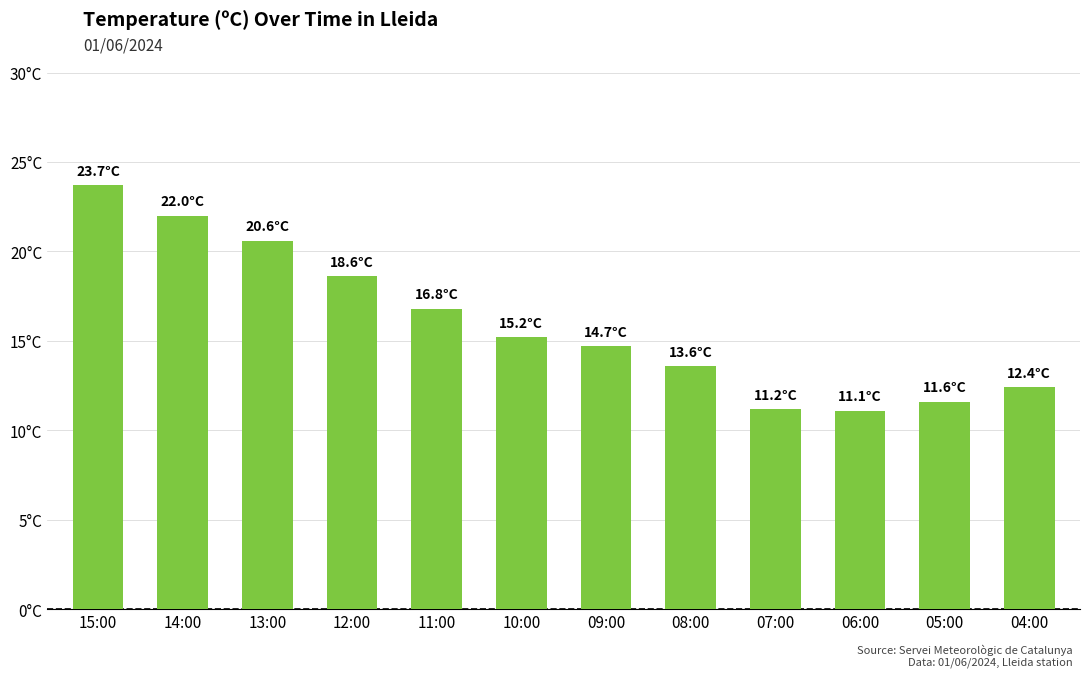

Does the chart contain any negative values?

No